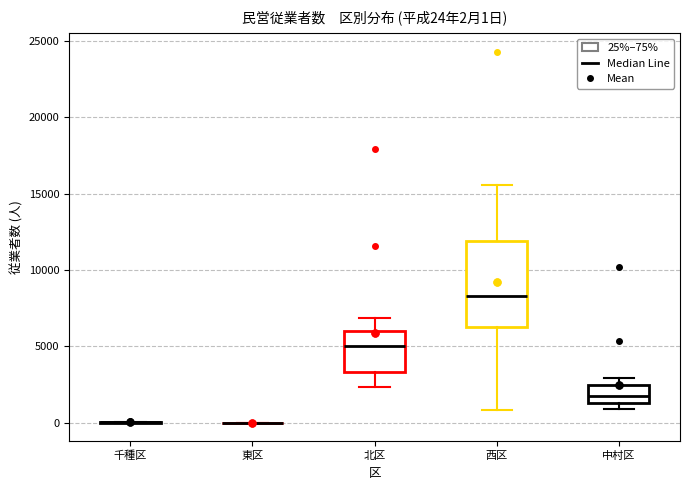

Which box is the tallest, from its lower edge to its upper edge?

西区